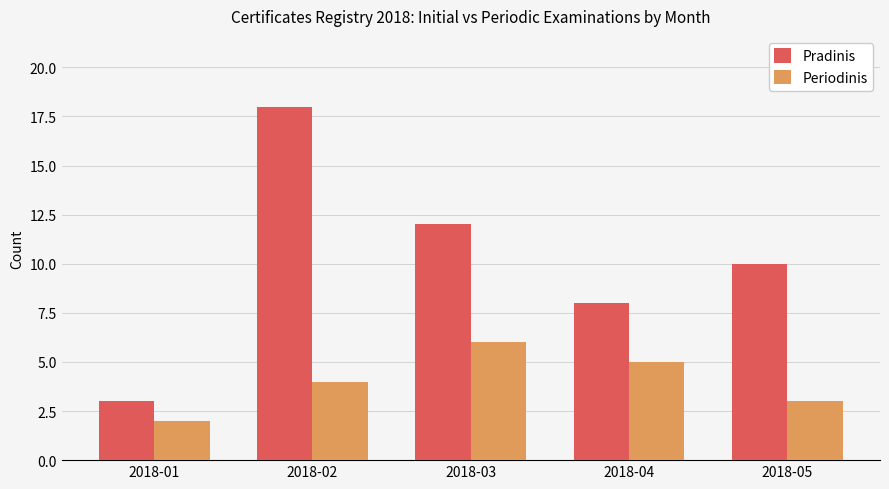

The Pradinis series shows 8 at 2018-04. True or false?

True